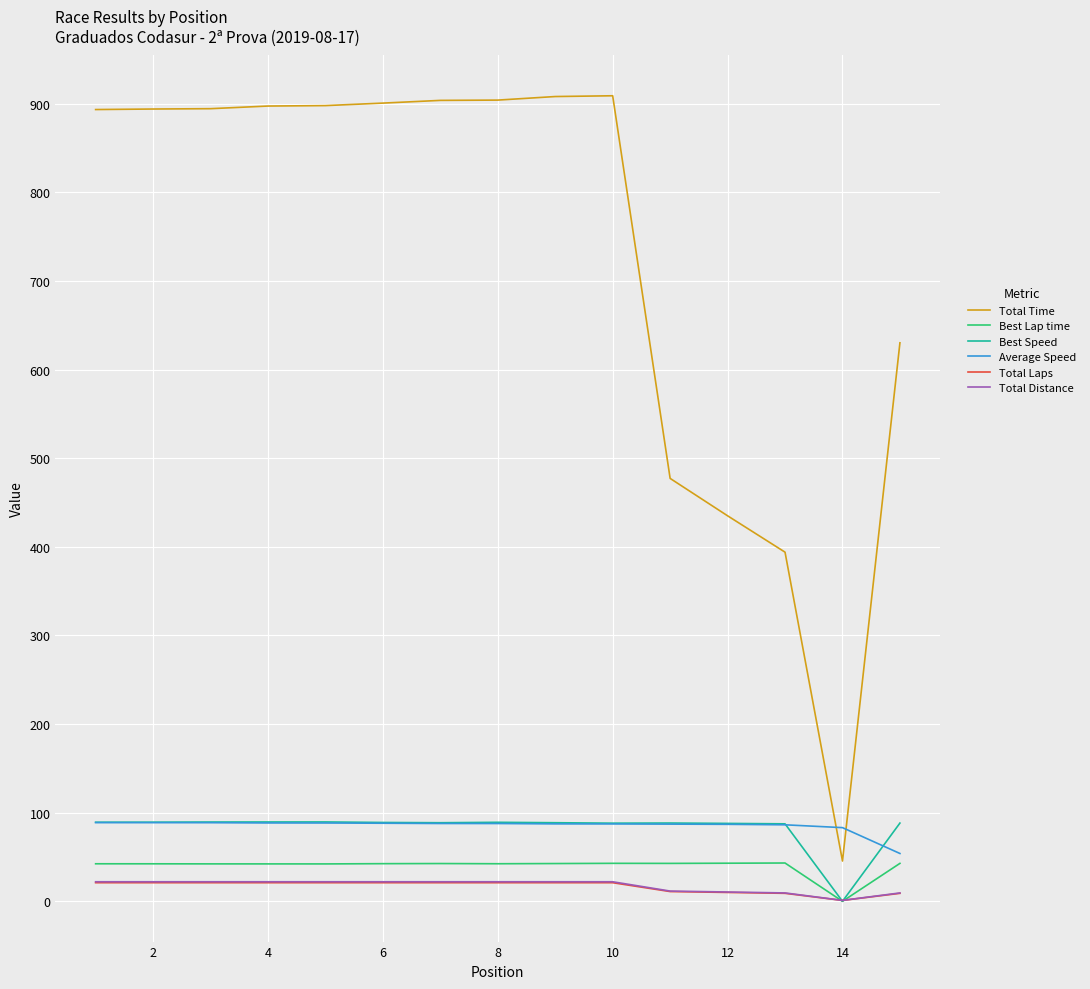

Does the chart have visible grid lines?

Yes